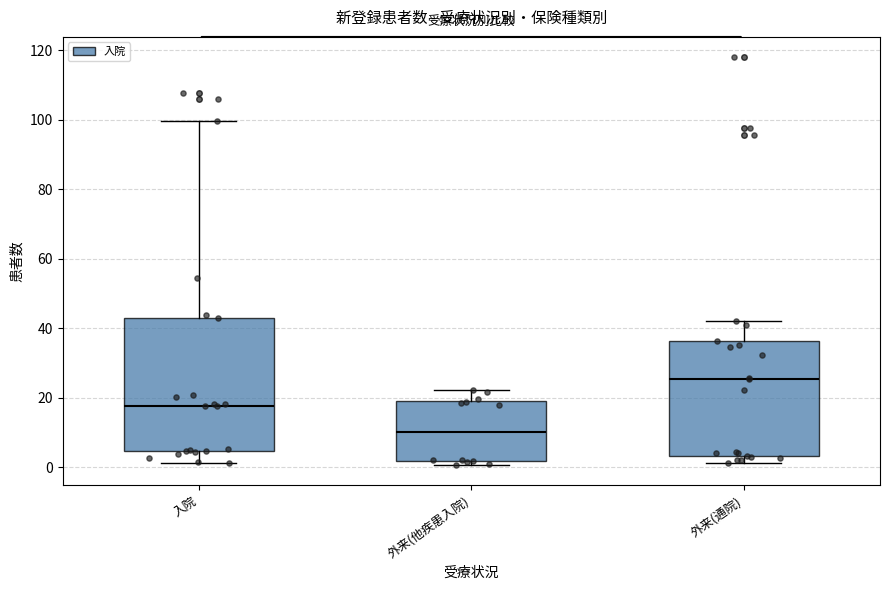

Reading left to right, transcribe this box plot: for each box, give where its median line is, the range the box spans, and where its two whiskers end, as read against the y-axis. The values are not printed on the chart, so give them approximately, as read against the axis.

入院: median 18, box 4 to 42, whiskers 2 to 100
外来(他疾患入院): median 10, box 2 to 20, whiskers 0 to 22
外来(通院): median 26, box 4 to 36, whiskers 2 to 42